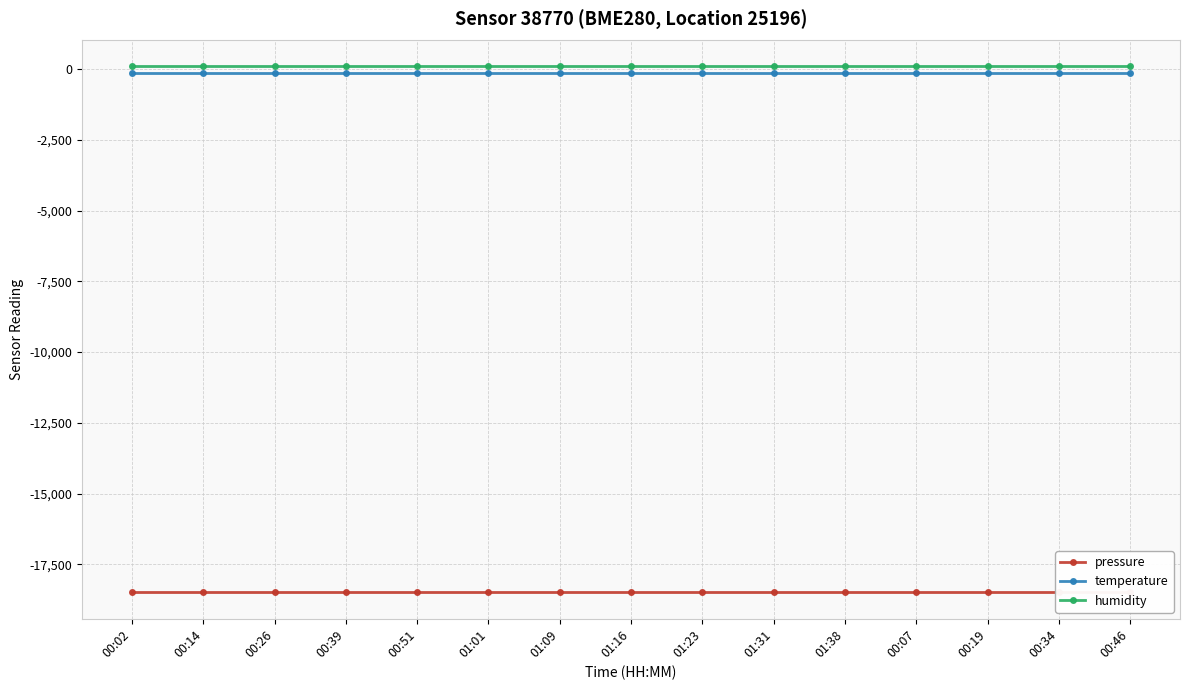

True or false: pressure and temperature intersect in this chart.

False